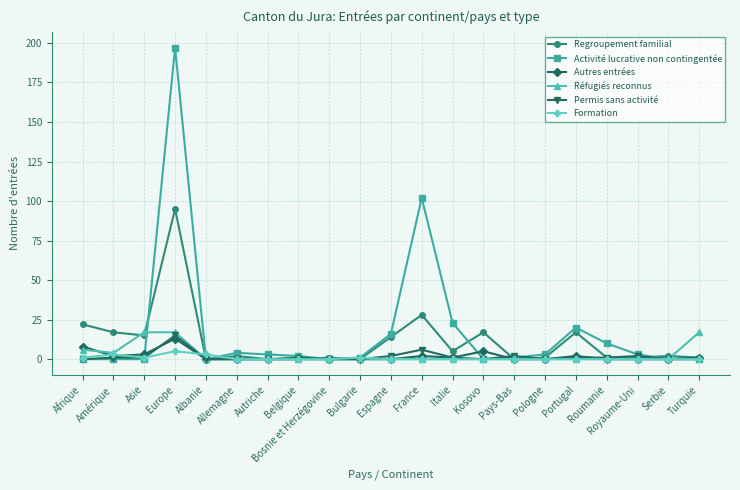

Which series changed the most between Asie and Bulgarie?

Réfugiés reconnus